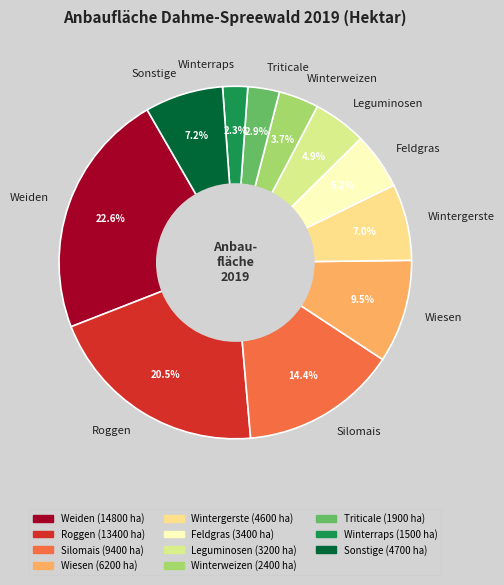

How many slices are in this pie chart?

11